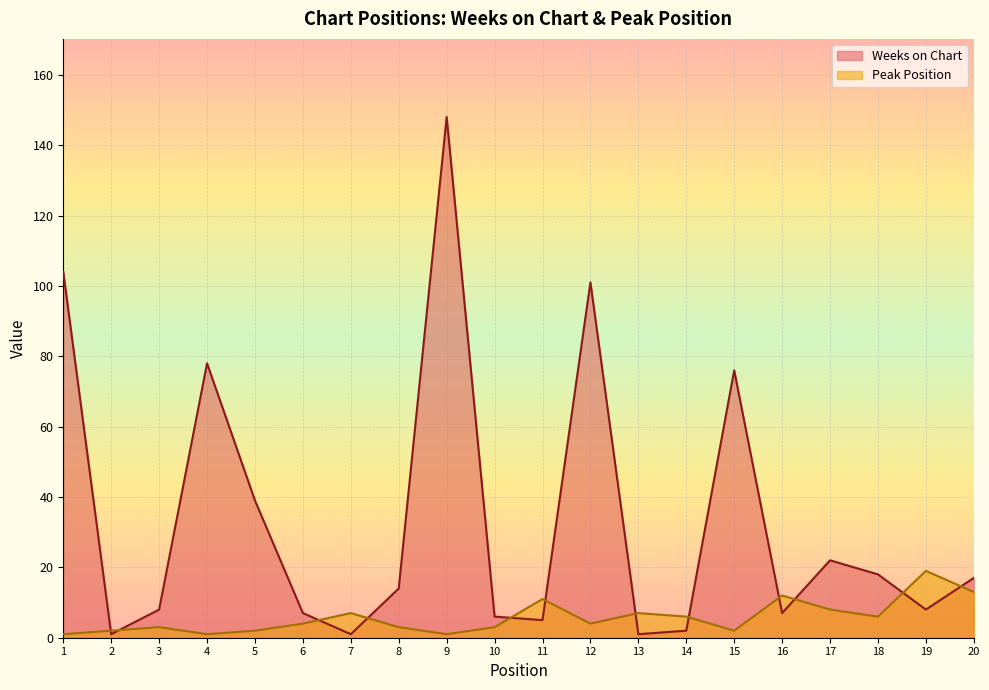

At how many categories does at least one series exceed 84?

3